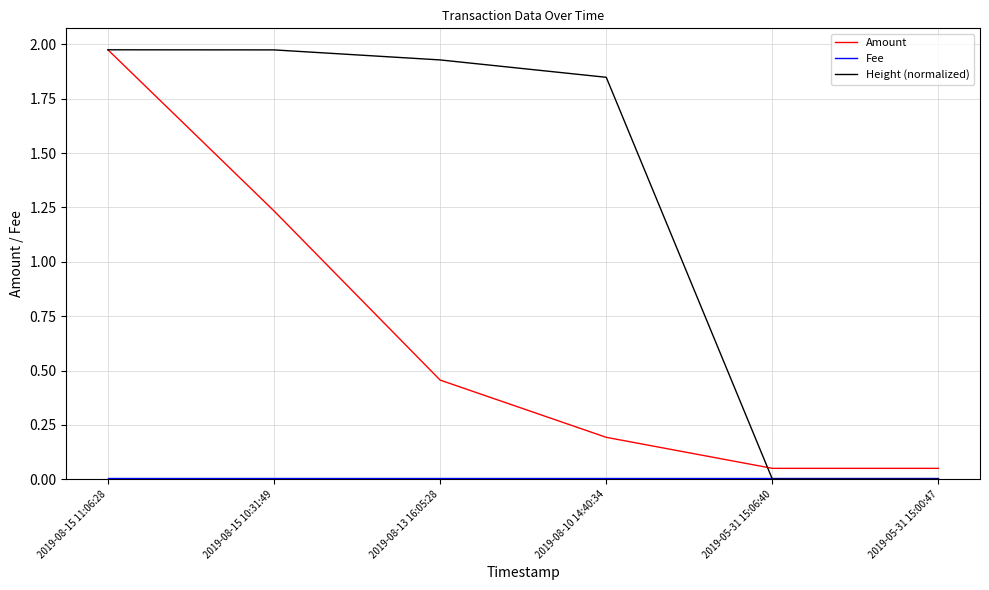

At which label is Amount closest to 1?

2019-08-15 10:31:49